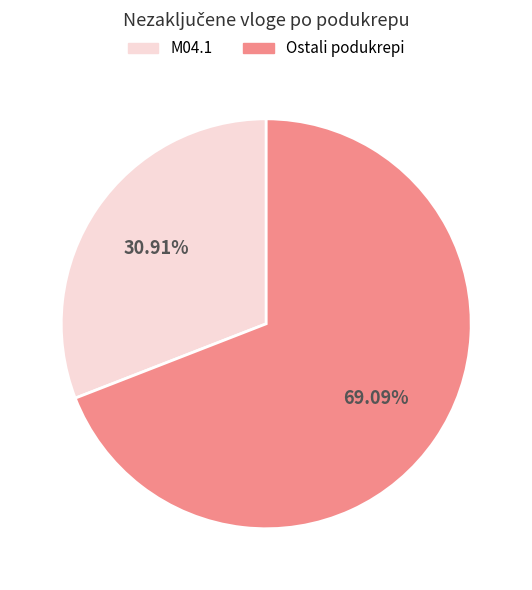

Which slice is the smallest?

M04.1